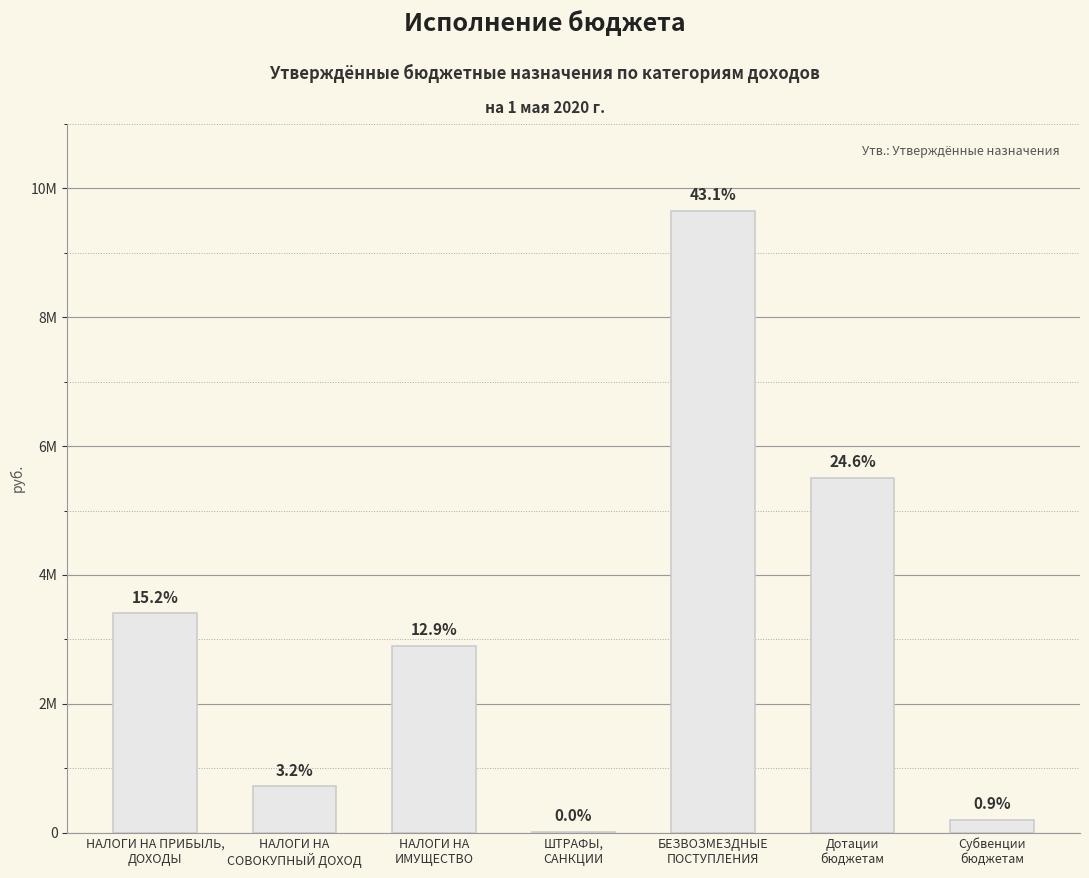

Between Субвенции
бюджетам and ШТРАФЫ,
САНКЦИИ, which is larger?

Субвенции
бюджетам